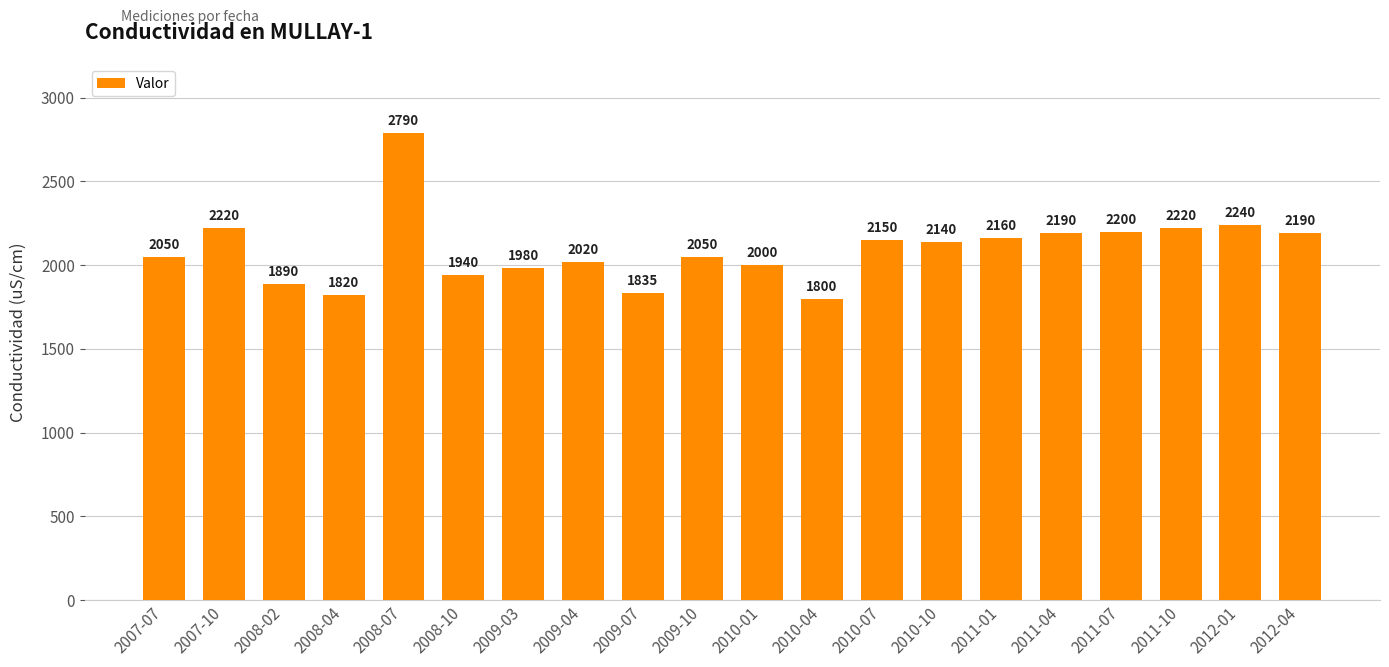

What is the change in value from 2010-01 to 2010-10?

+140